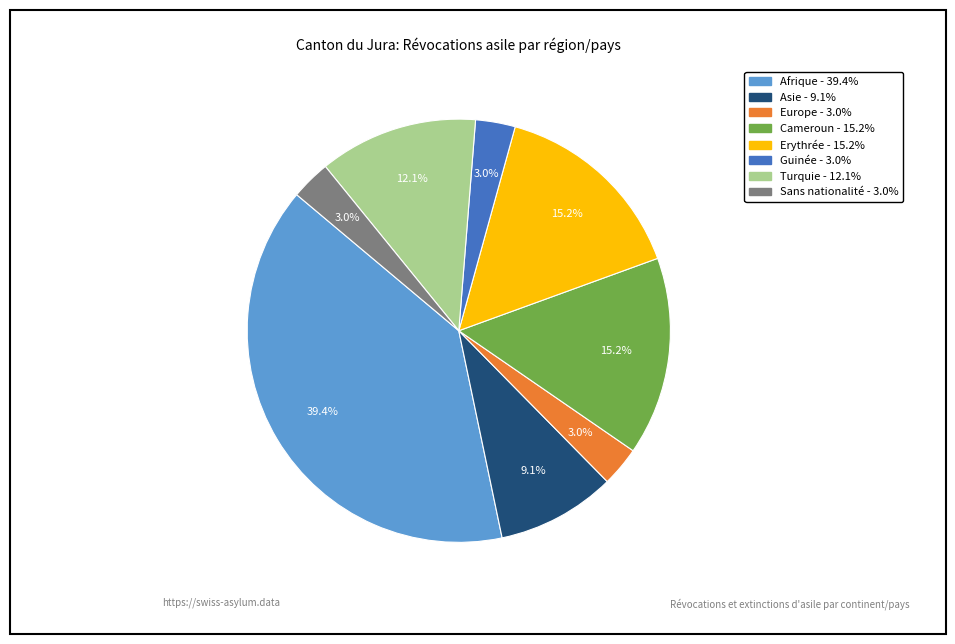

To the nearest percent, what is the difference between the largest and smallest slice percentages?

36%